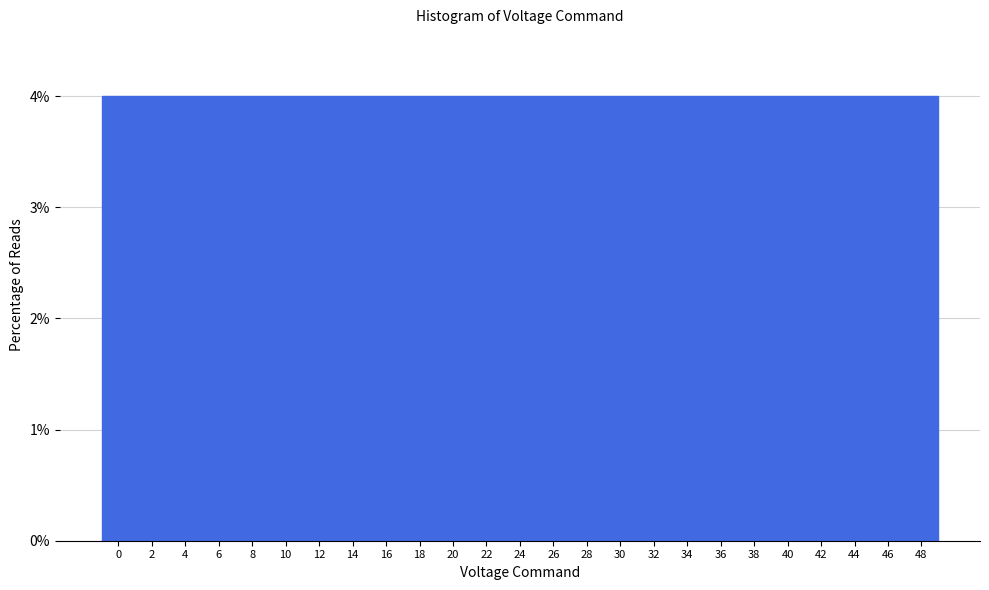

Reading left to right, transcribe this chart: for each bar, give the range it covers on the x-axis and its height. The values are not printed on the chart, so give them approximately, as read against the axis.

-1 to 1: 4
1 to 3: 4
3 to 5: 4
5 to 7: 4
7 to 9: 4
9 to 11: 4
11 to 13: 4
13 to 15: 4
15 to 17: 4
17 to 19: 4
19 to 21: 4
21 to 23: 4
23 to 25: 4
25 to 27: 4
27 to 29: 4
29 to 31: 4
31 to 33: 4
33 to 35: 4
35 to 37: 4
37 to 39: 4
39 to 41: 4
41 to 43: 4
43 to 45: 4
45 to 47: 4
47 to 49: 4